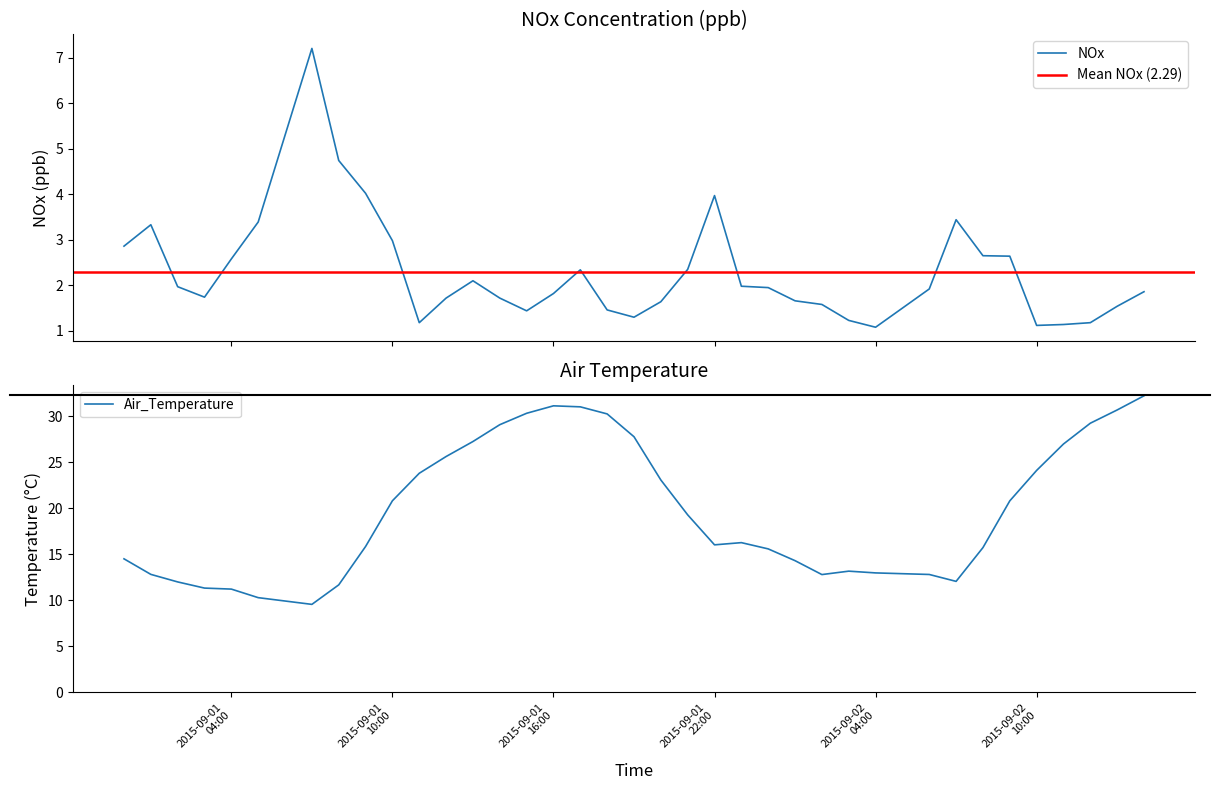

What is the value of the Air_Temperature point at the 36th from the left?

30.7